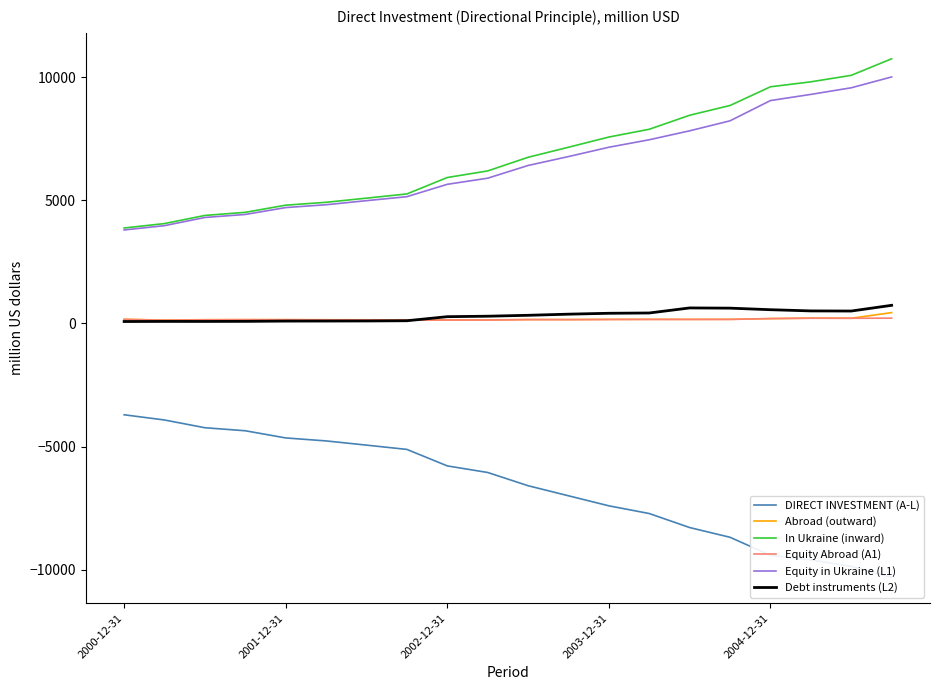

The Equity Abroad (A1) series shows 215 at 17. True or false?

True